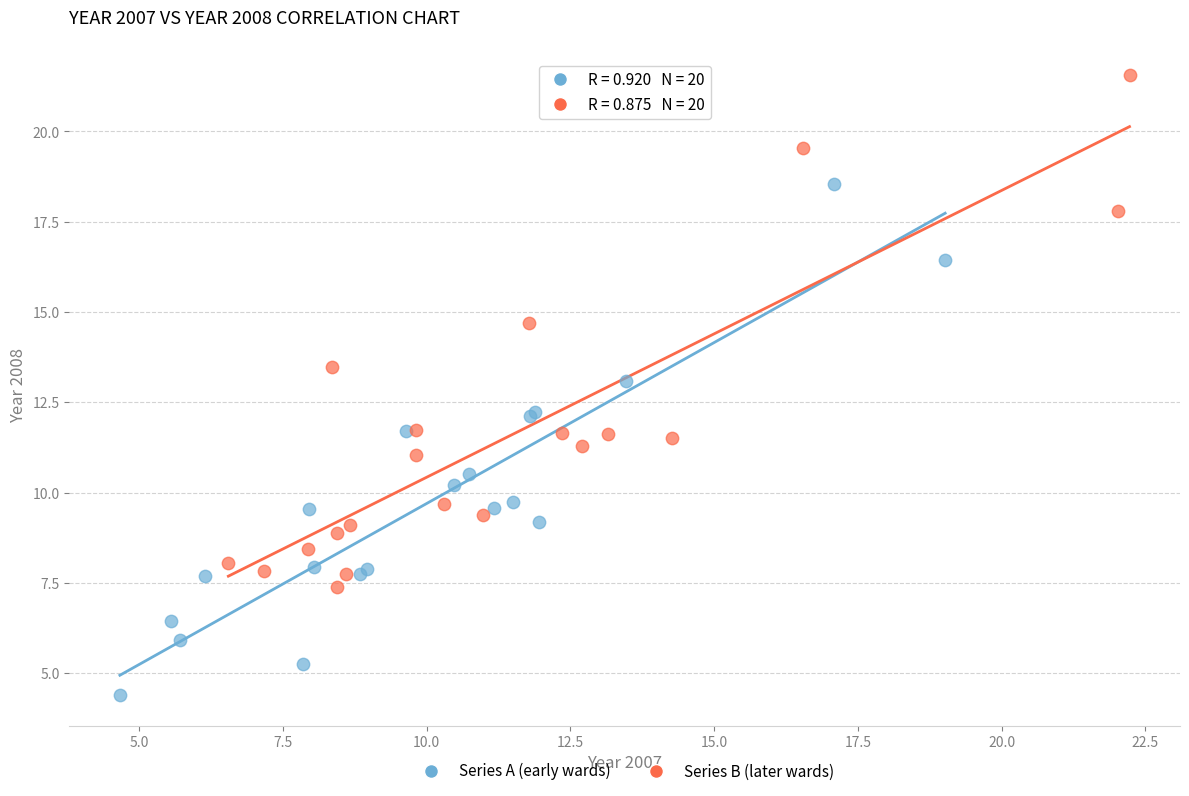

Which series reaches the minimum Y coordinate?

Series A (early wards)